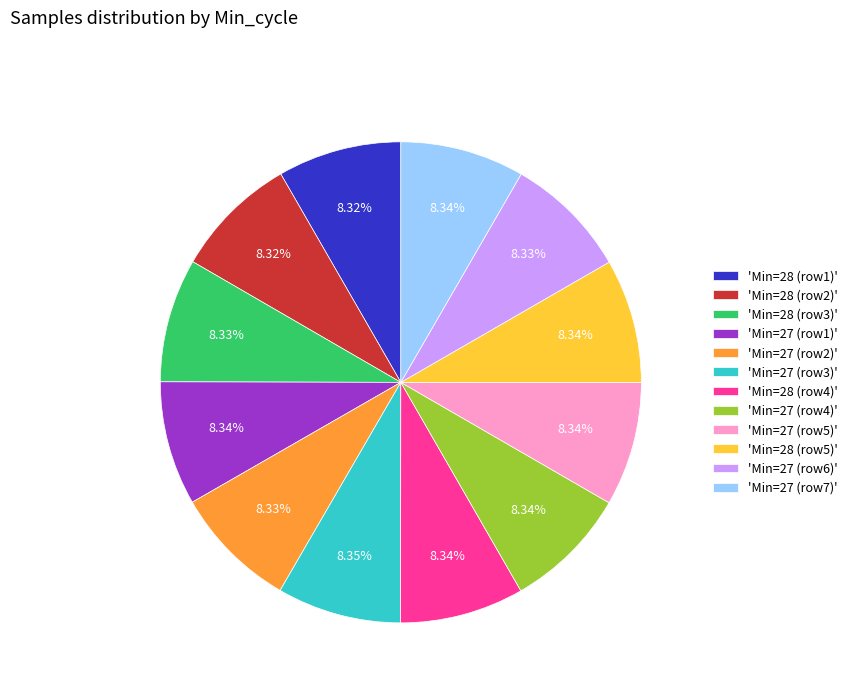

What is the ratio of the value at 'Min=27 (row7)' to the value at 'Min=27 (row4)'?

1.0